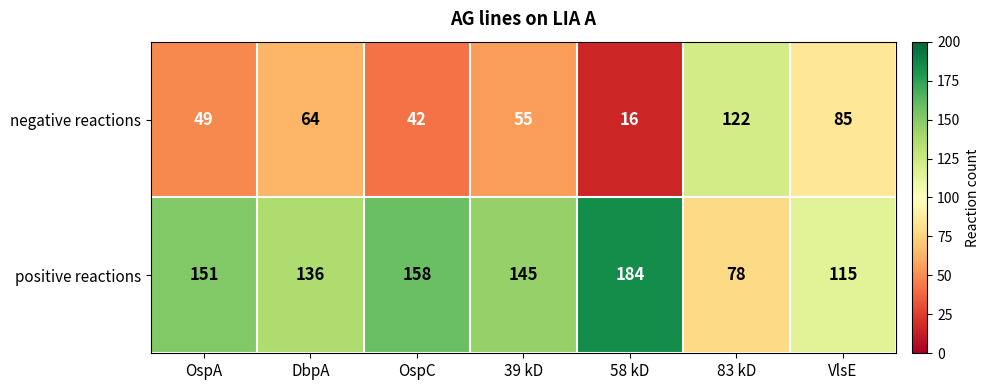

Rank the series by their average value, from lowest to highest.

negative reactions, positive reactions